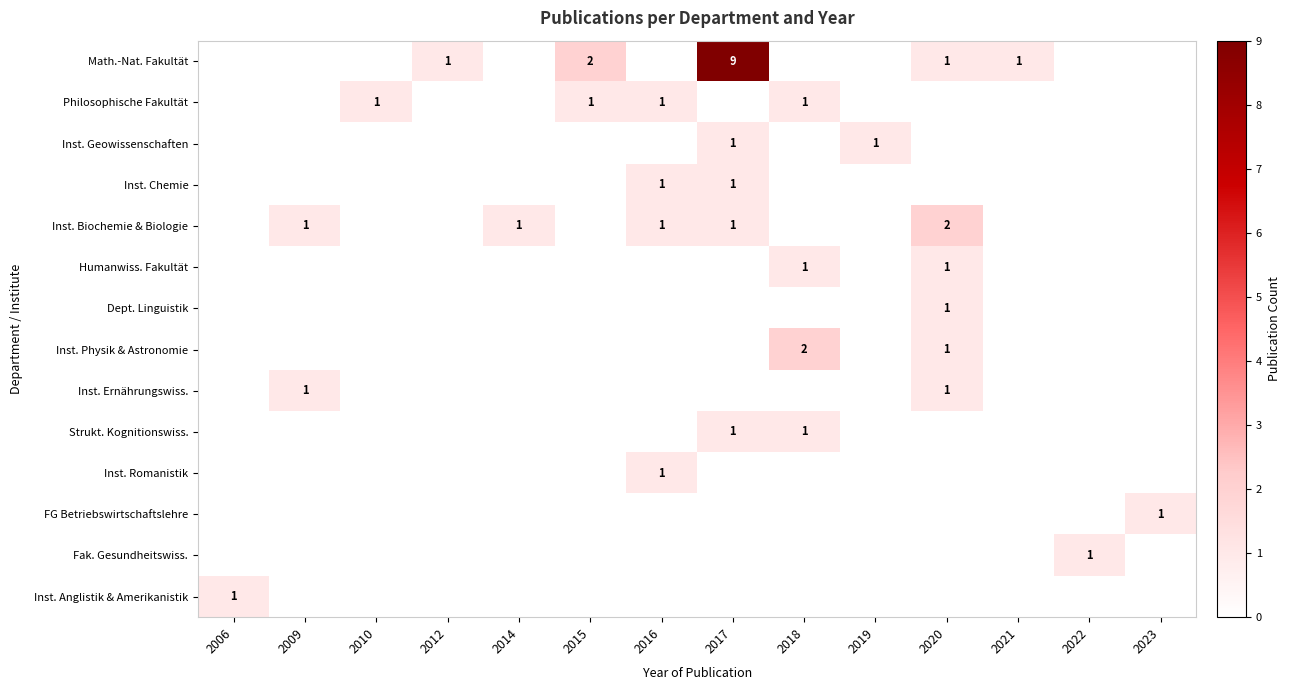

The value of Inst. Anglistik & Amerikanistik at 2009 is 0. True or false?

True